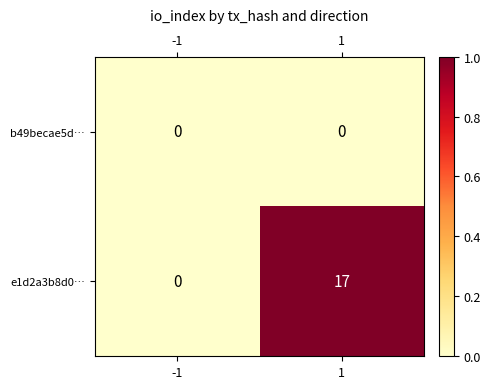

Is it true that b49becae5d… equals 0 at -1?

True